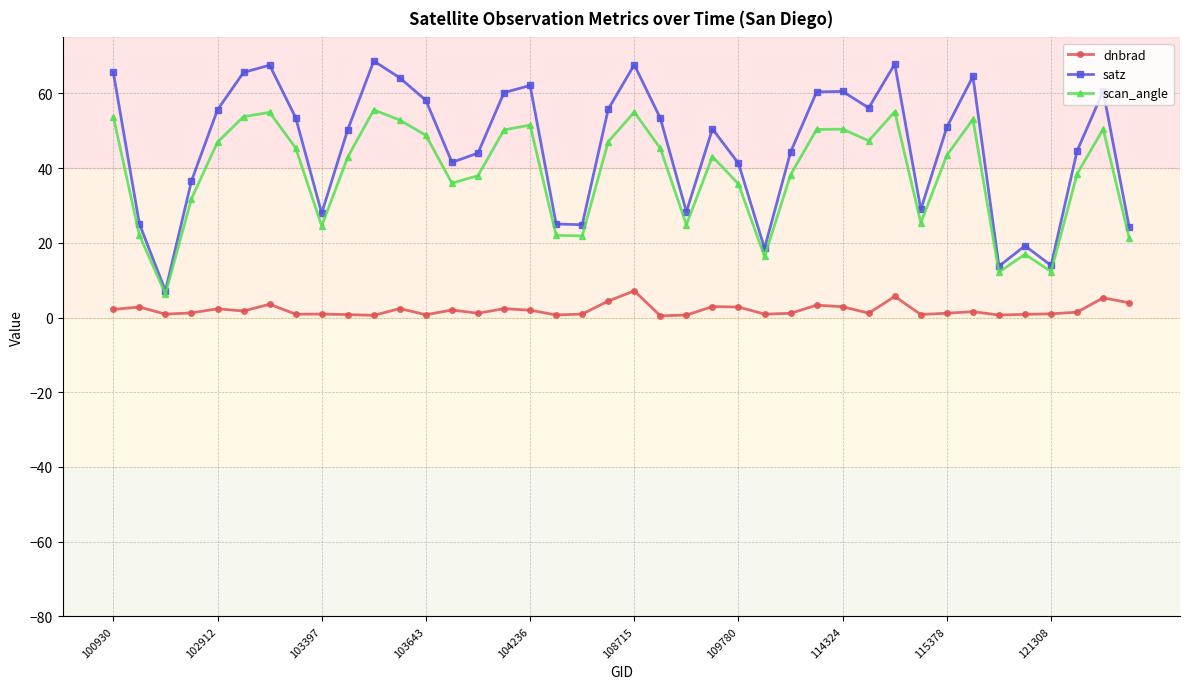

Which series has the largest total across all categories?

satz